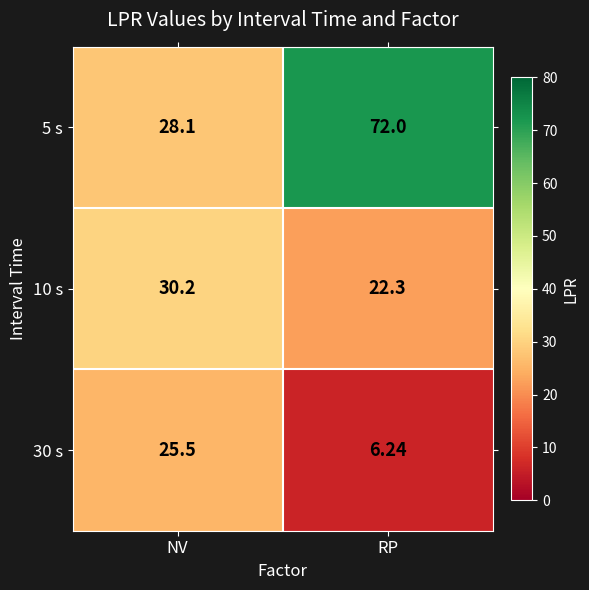

What is the total value across all series at NV?

83.8